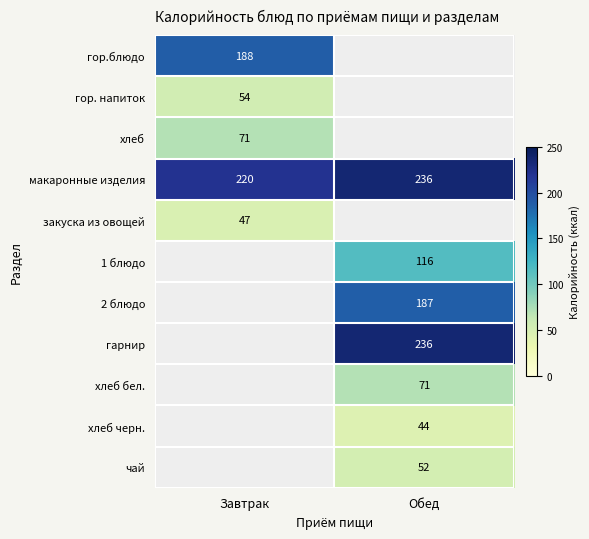

How many categories are shown in the chart?

2